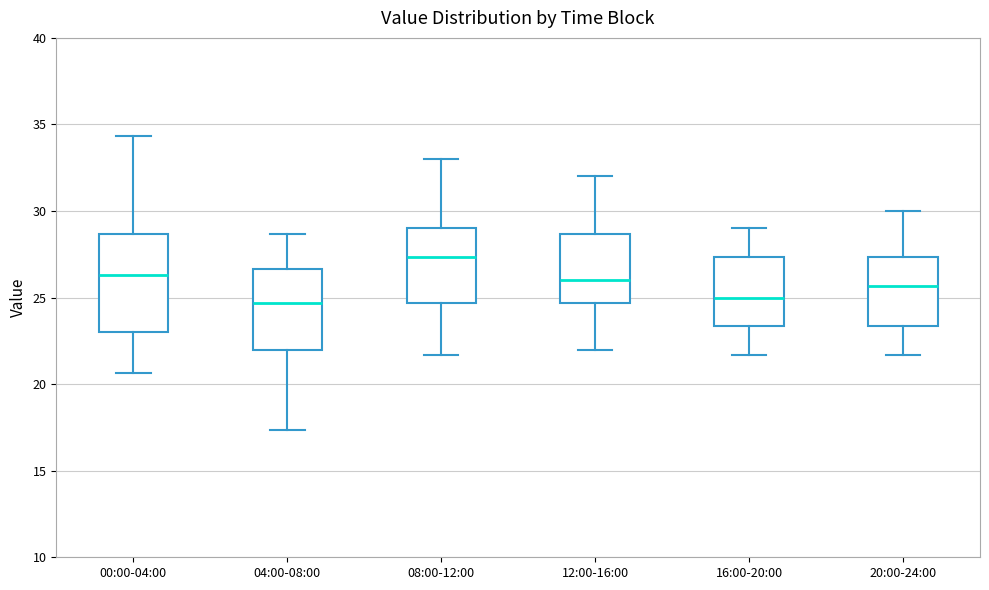

Where is the upper edge of the box for 04:00-08:00 on the y-axis? The values are not printed on the chart, so give them approximately, as read against the axis.

26.5